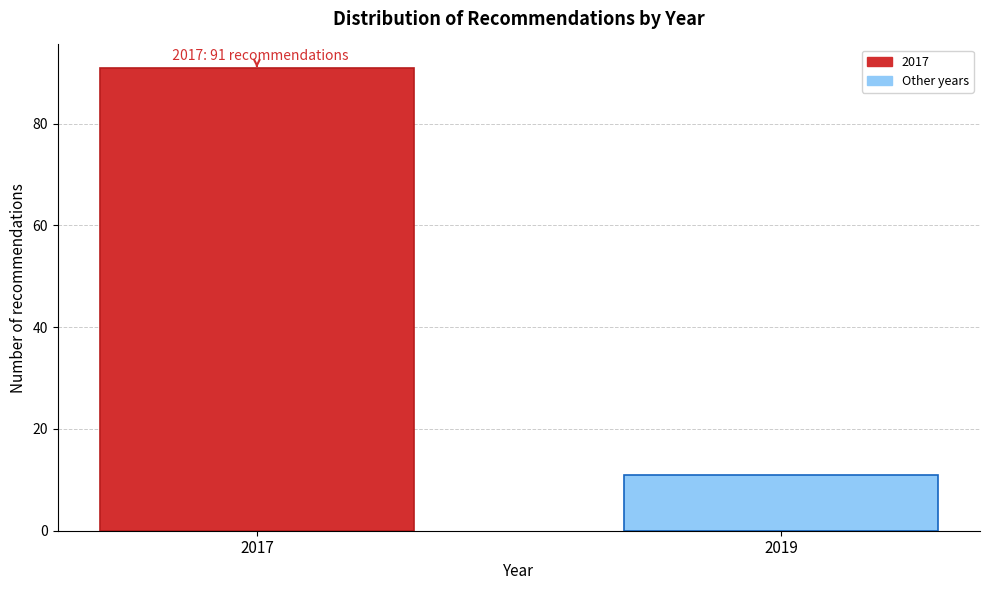

Reading right to left, what are all the values shown in this chart?

2019=11	2017=91